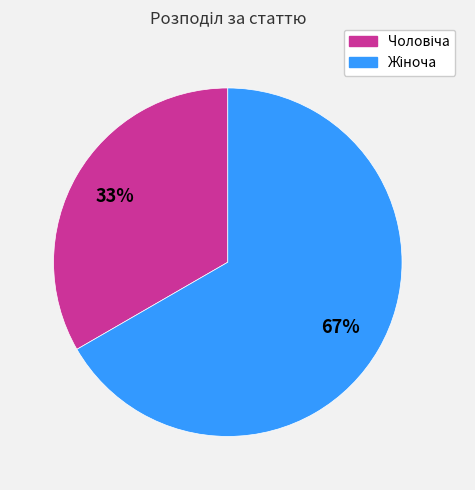

To the nearest percent, what is the average slice percentage?

50%